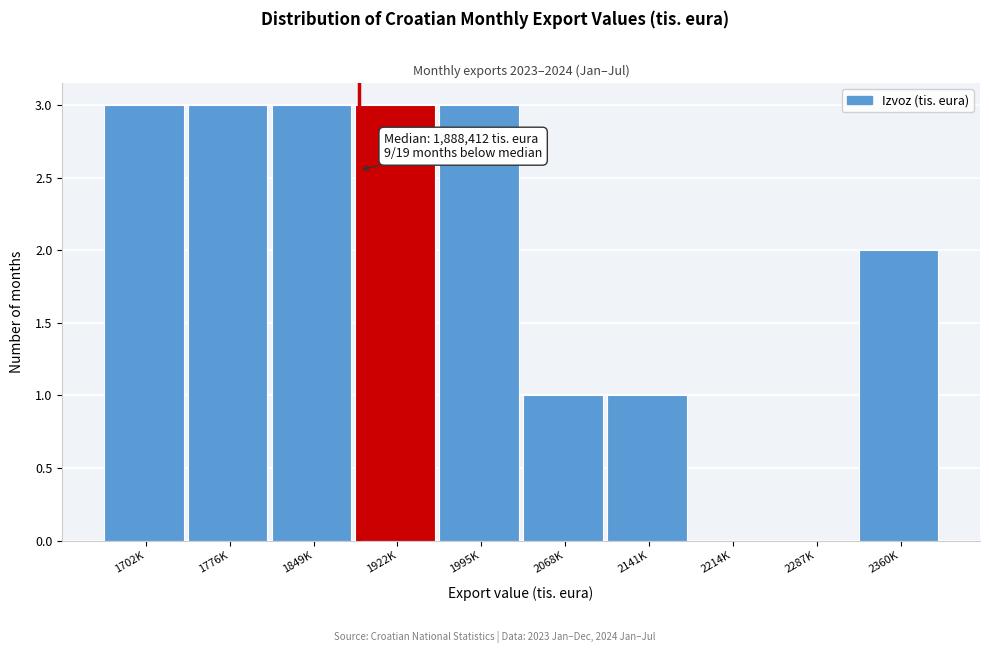

Reading left to right, what are all the values shown in this chart?

1702K=3	1776K=3	1849K=3	1922K=3	1995K=3	2068K=1	2141K=1	2214K=0	2287K=0	2360K=2